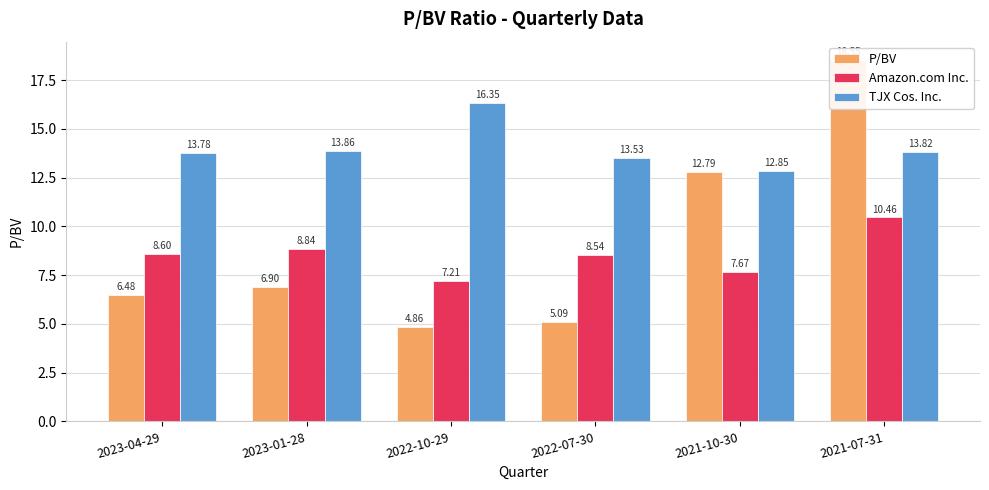

What are all the series names shown in the legend?

P/BV, Amazon.com Inc., TJX Cos. Inc.